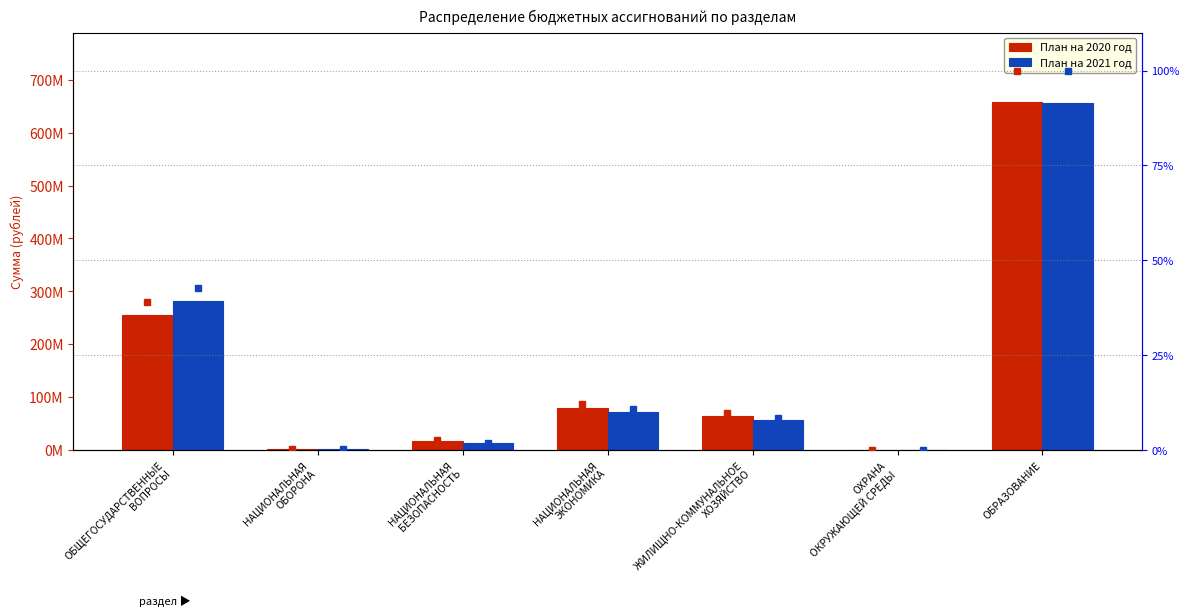

What is the difference between the План на 2020 год values at ЖИЛИЩНО-КОММУНАЛЬНОЕ
ХОЗЯЙСТВО and НАЦИОНАЛЬНАЯ
ЭКОНОМИКА?

15334900.4